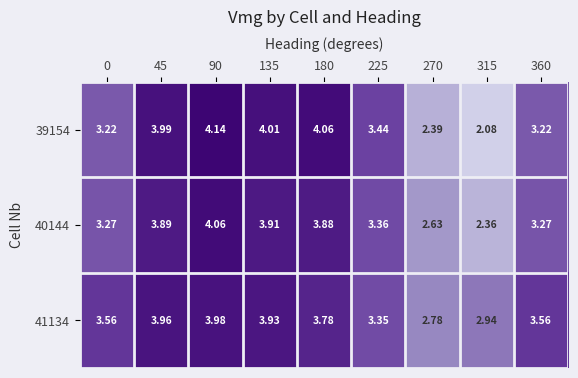

Is the value of 41134 at 225 greater than the value of 40144 at 360?

Yes